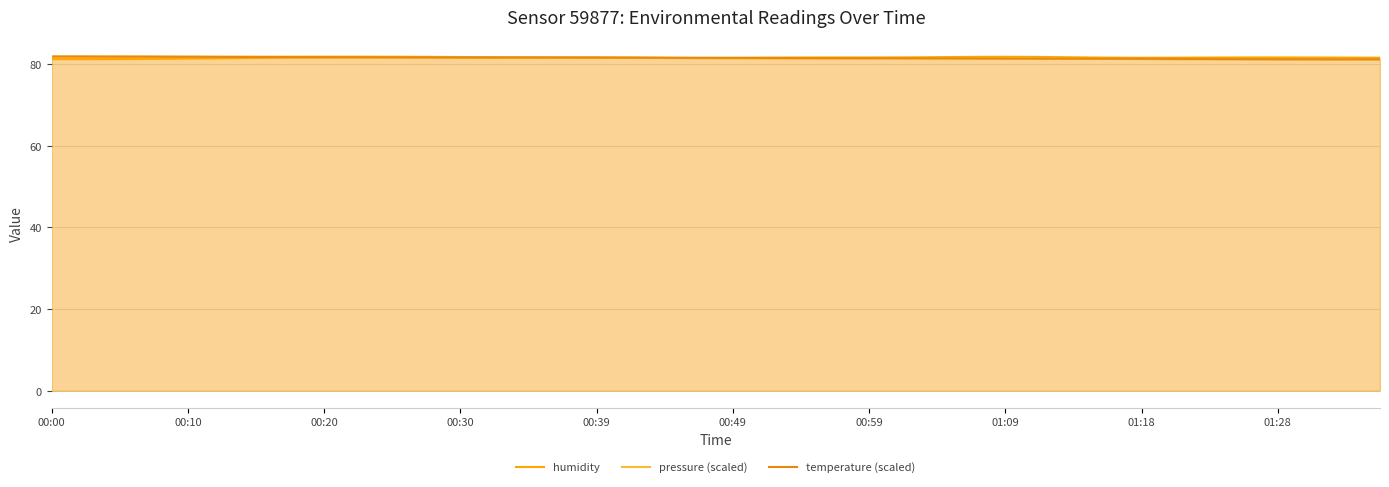

Which series has the widest spread of values?

temperature (scaled)